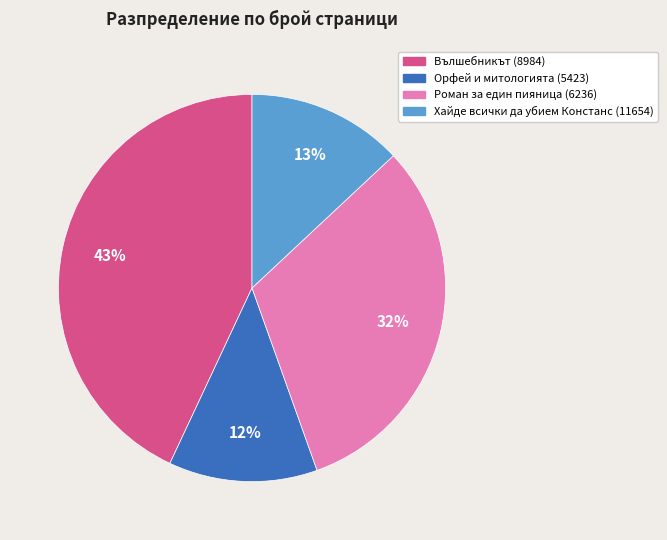

Is there any slice that represents more than half of the pie?

No